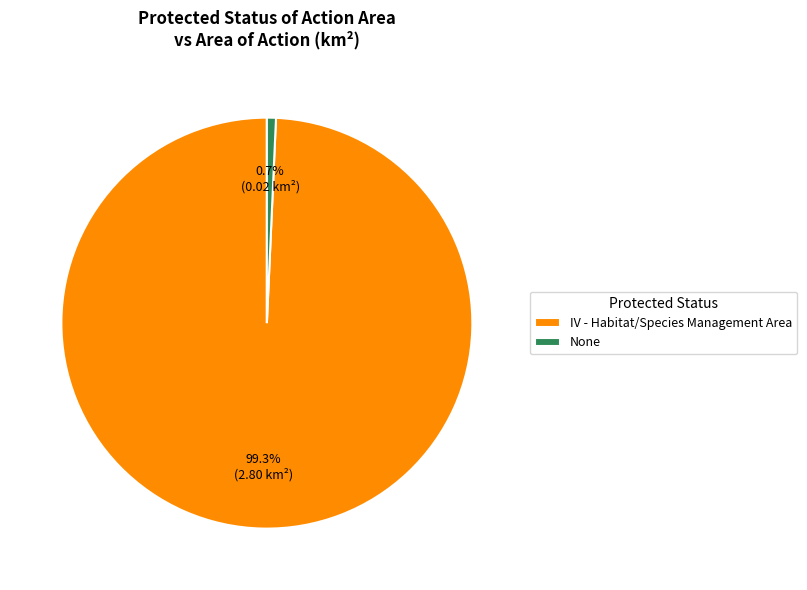

How many segments does this pie chart have?

2